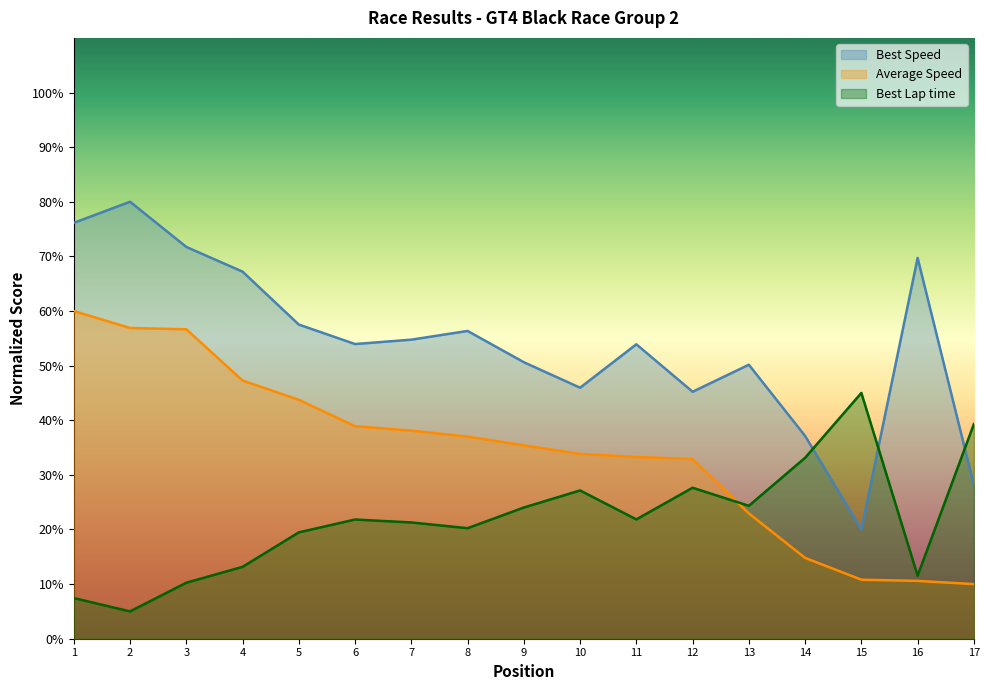

How many lines are shown in the chart?

3